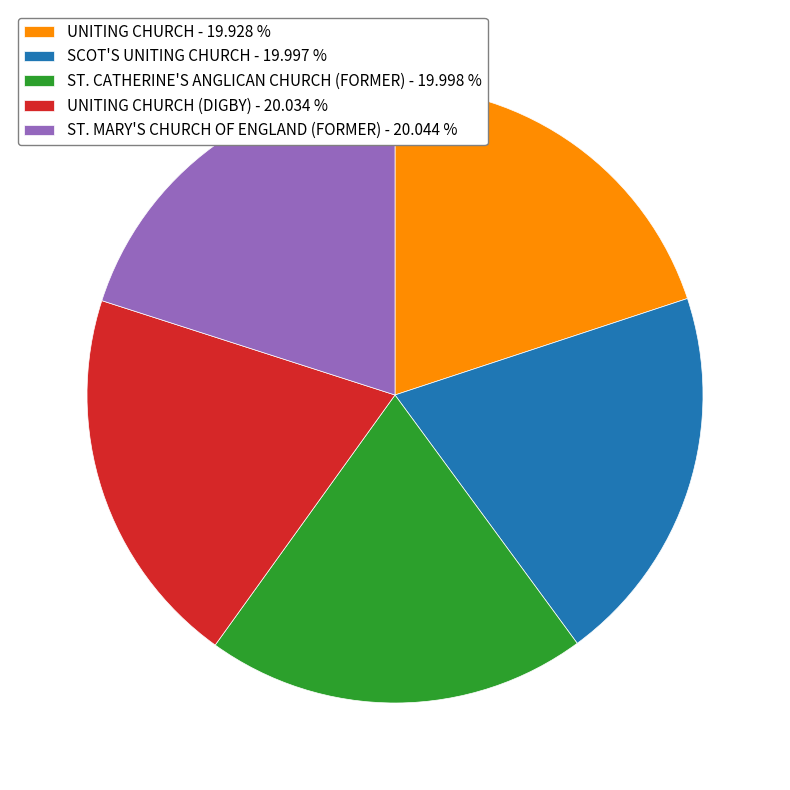

Count the number of slices in the pie.

5